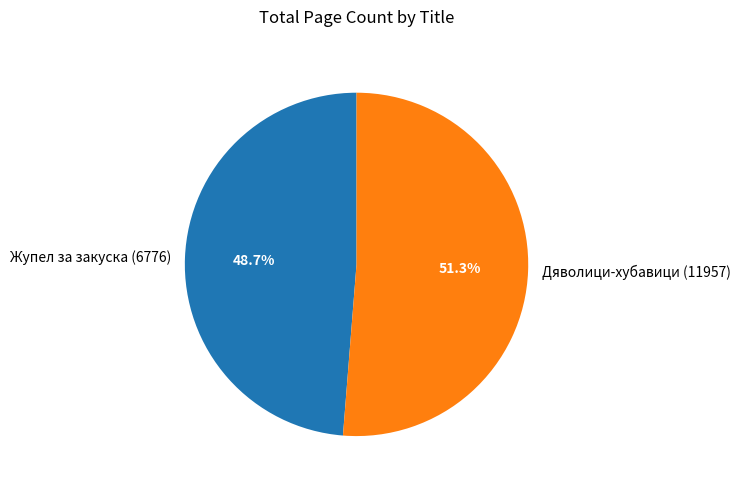

To the nearest percent, what portion does Жупел за закуска (6776) represent?

49%